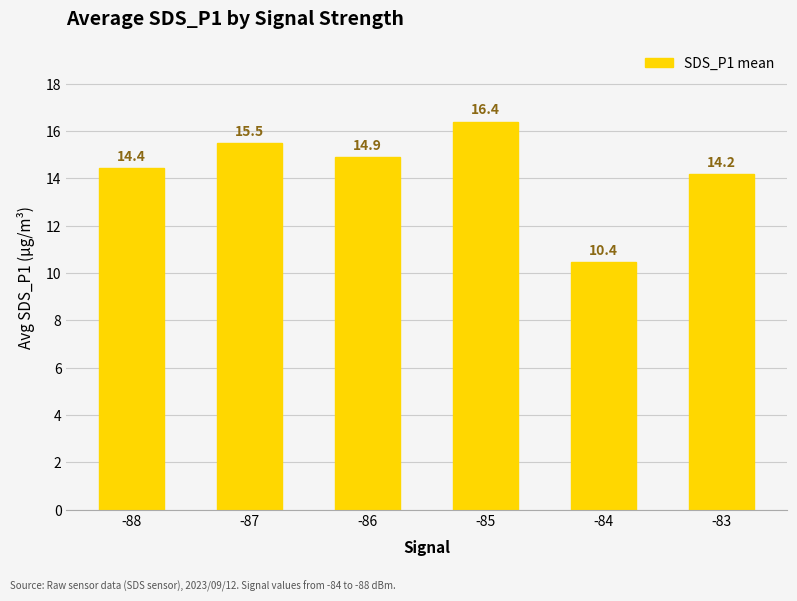

Are the bars grouped side by side (vs. stacked)?

No